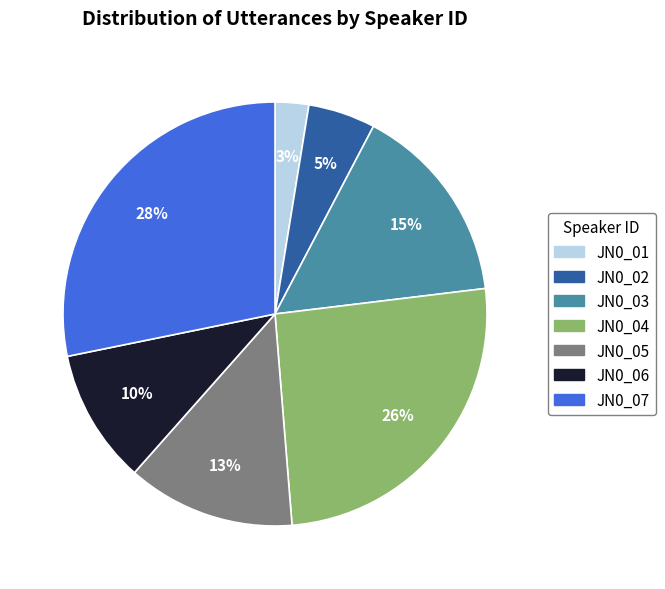

Do JN0_01 and JN0_06 together represent more than half of the pie?

No